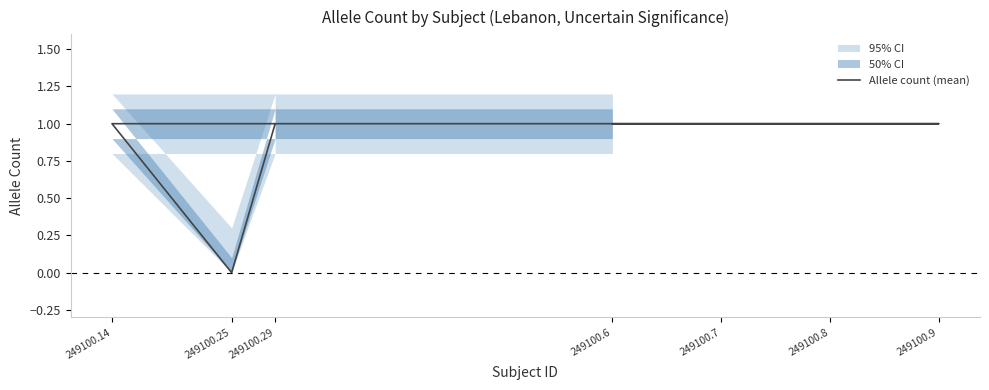

How many values are between 1 and 2?

6